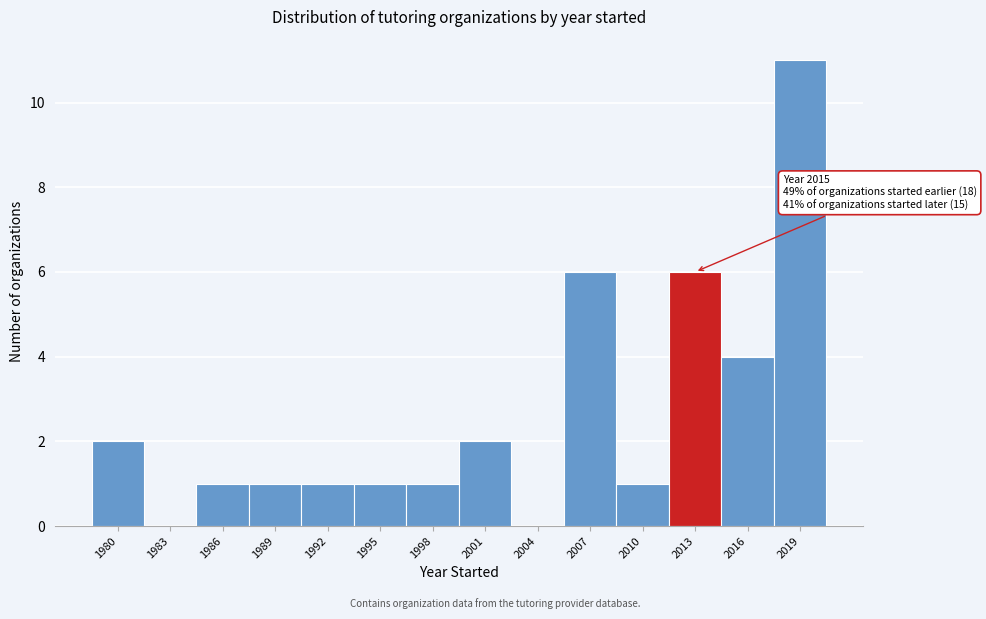

Reading left to right, extract all data points from this chart.

1980=2	1983=0	1986=1	1989=1	1992=1	1995=1	1998=1	2001=2	2004=0	2007=6	2010=1	2013=6	2016=4	2019=11